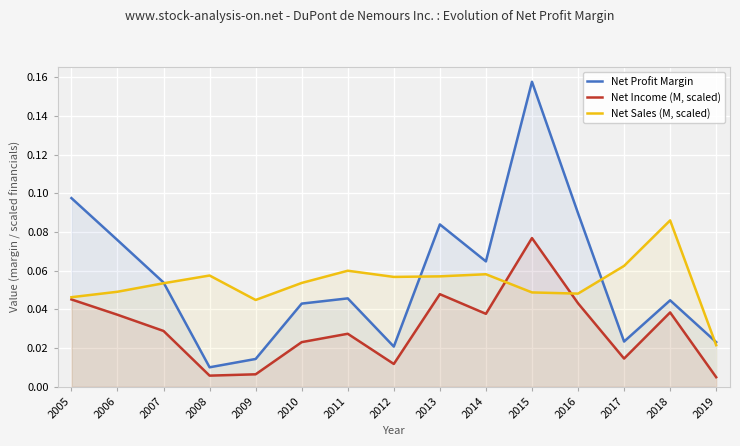

At 2009, list the series in order from largest to smallest.

Net Sales (M, scaled), Net Profit Margin, Net Income (M, scaled)